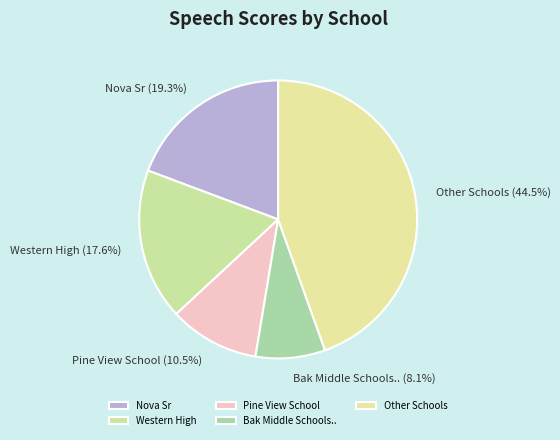

Which category has the biggest portion of the pie?

Other Schools